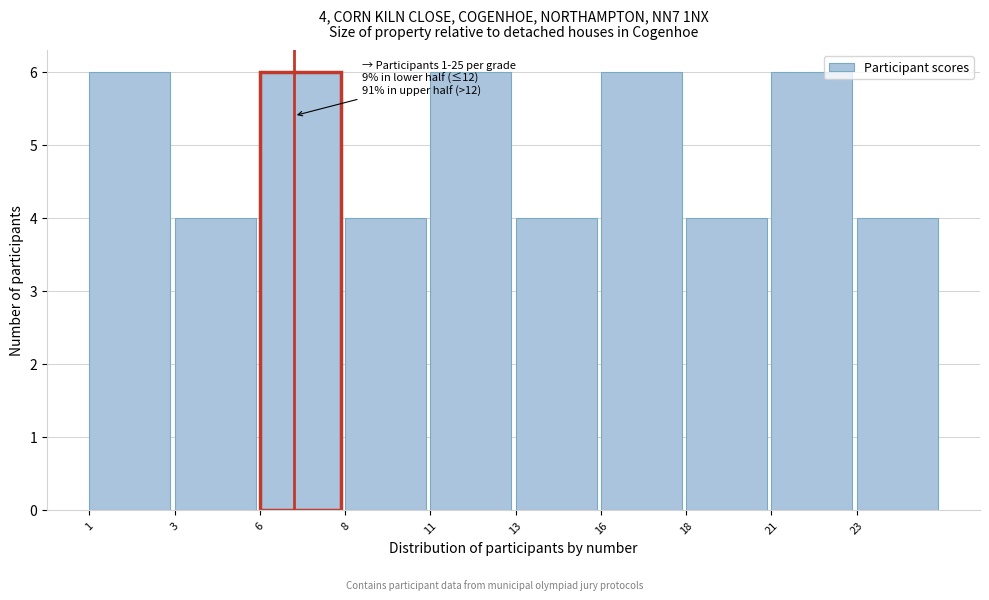

Reading right to left, what are all the values shown in this chart?

4	6	4	6	4	6	4	6	4	6